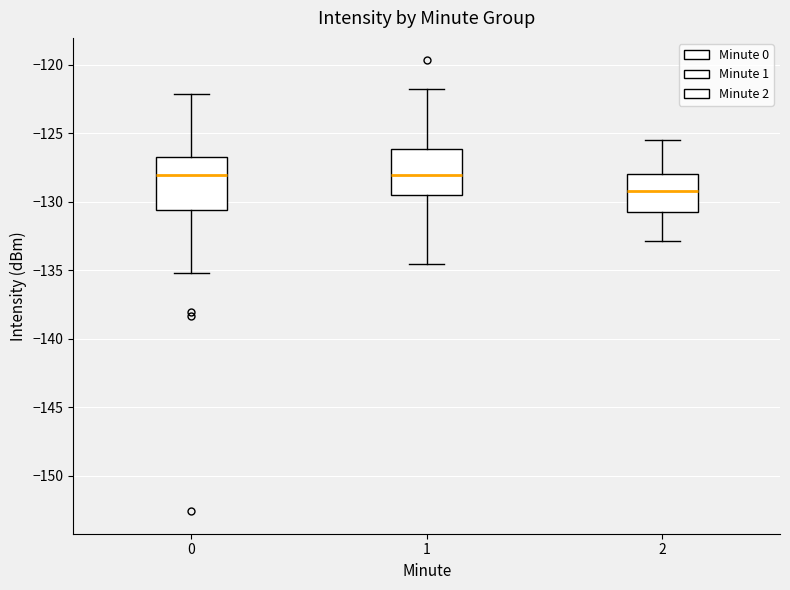

Where does the upper whisker of the box at x = 2 end on the y-axis? The values are not printed on the chart, so give them approximately, as read against the axis.

-125.5